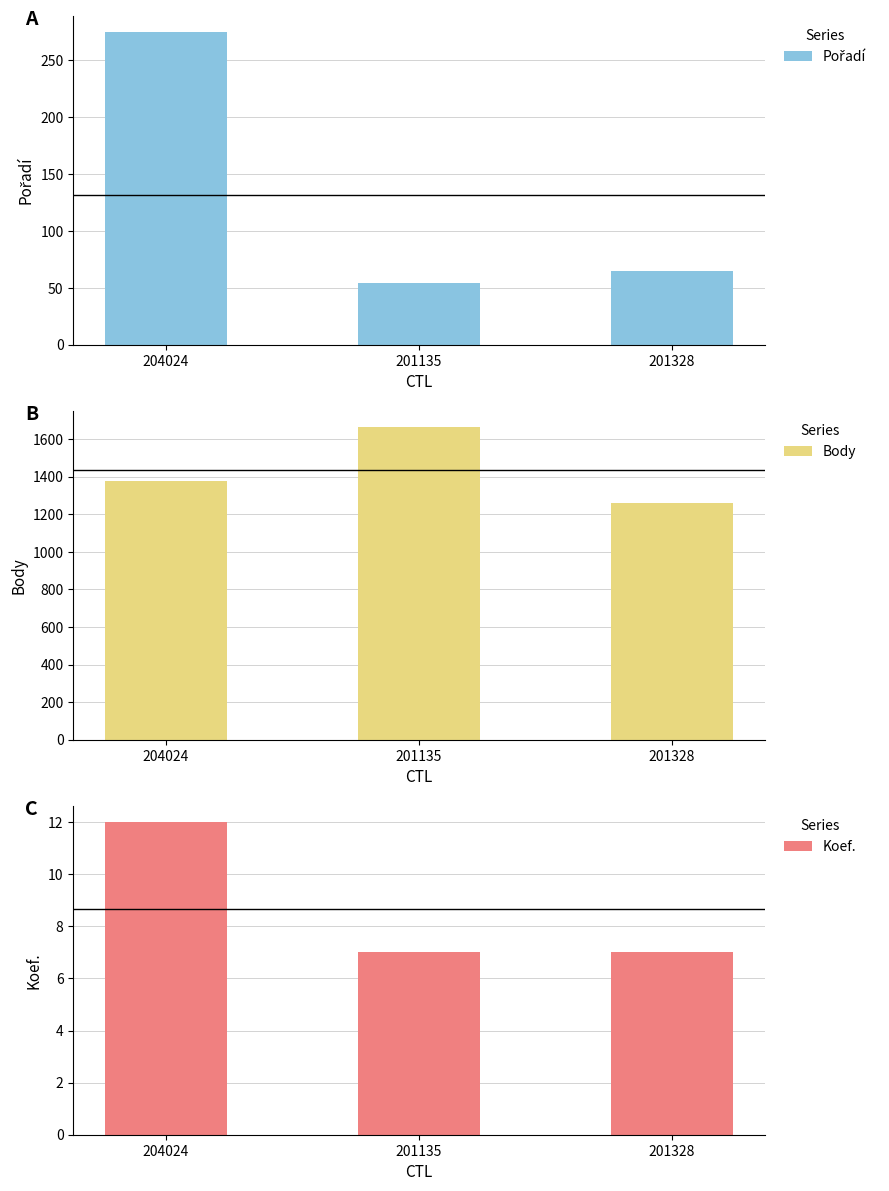

Between 201135 and 201328, which series saw the biggest shift?

Body